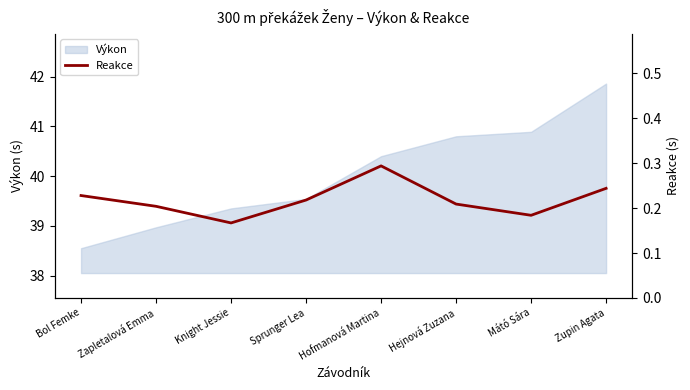

Rank the categories by value from highest to lowest.

Hofmanová Martina, Zupin Agata, Bol Femke, Sprunger Lea, Hejnová Zuzana, Zapletalová Emma, Mátó Sára, Knight Jessie